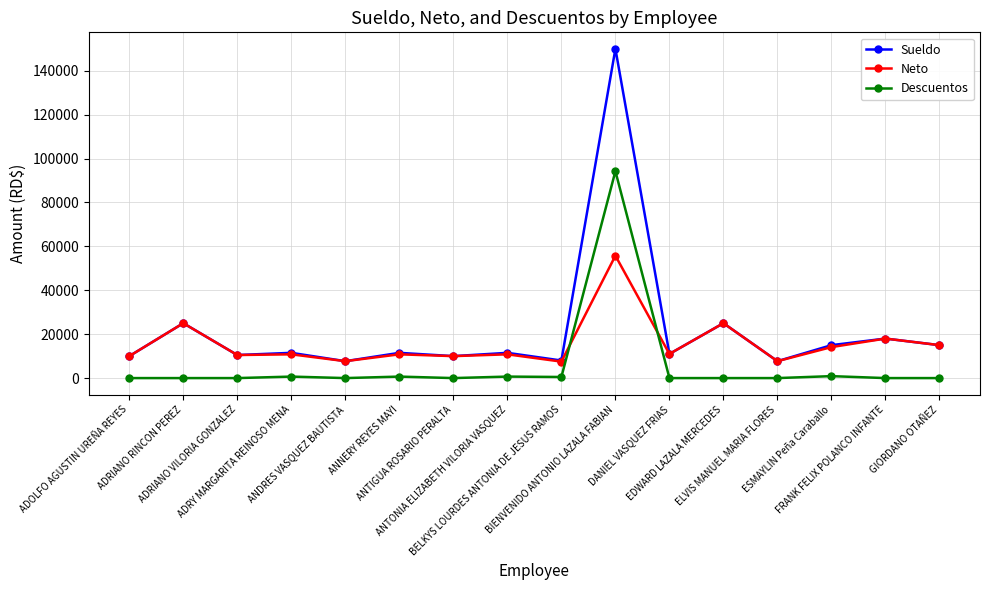

After their last crossing, which series has the higher values: Descuentos or Neto?

Neto